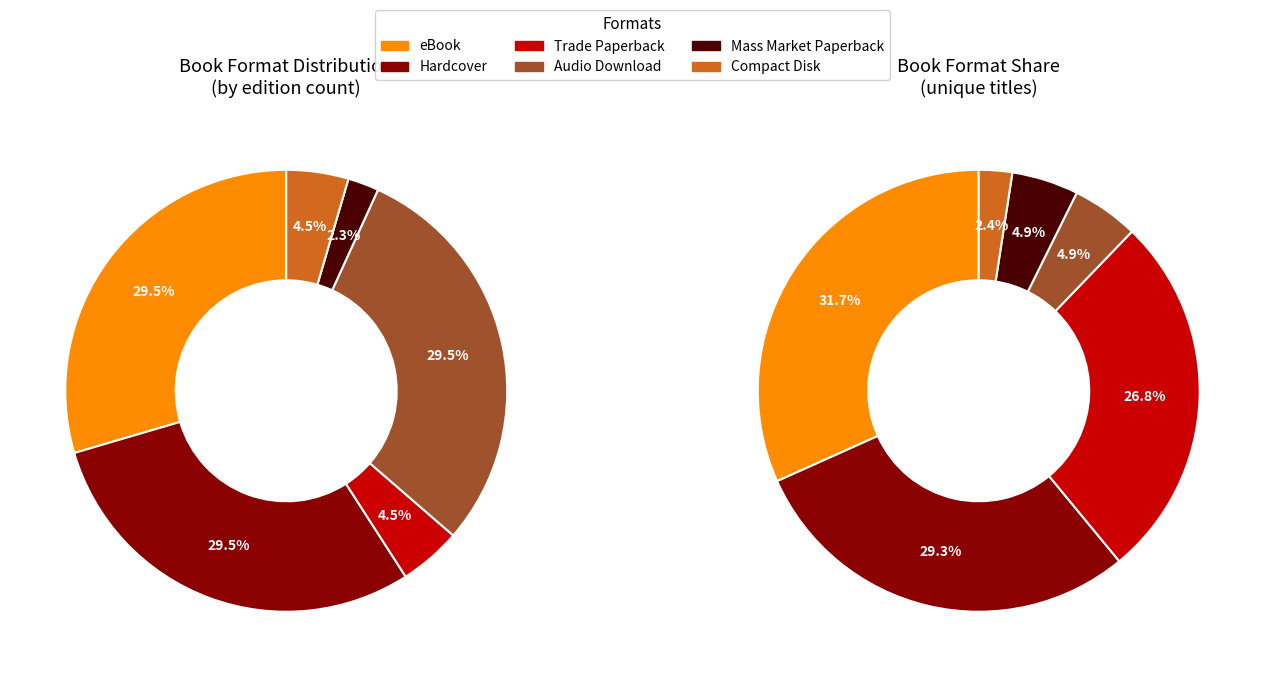

Count the number of slices in the pie.

6